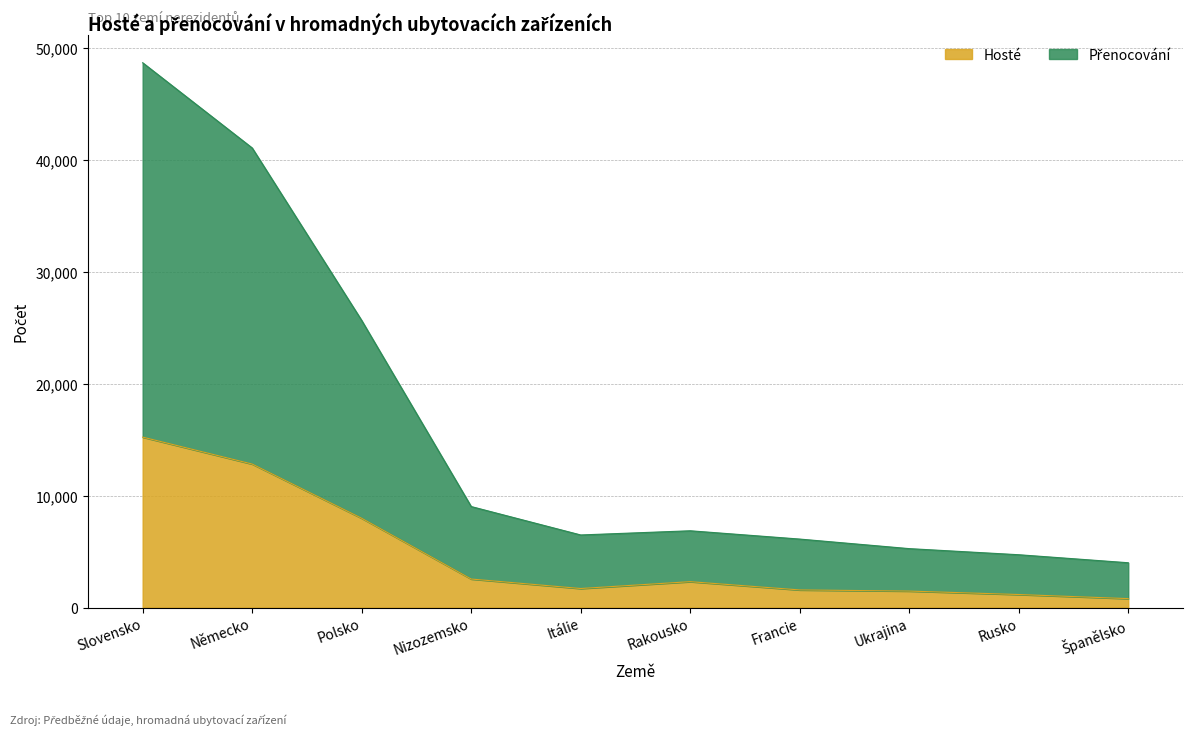

List the series in order of their overall mean, lowest first.

Hosté, Přenocování